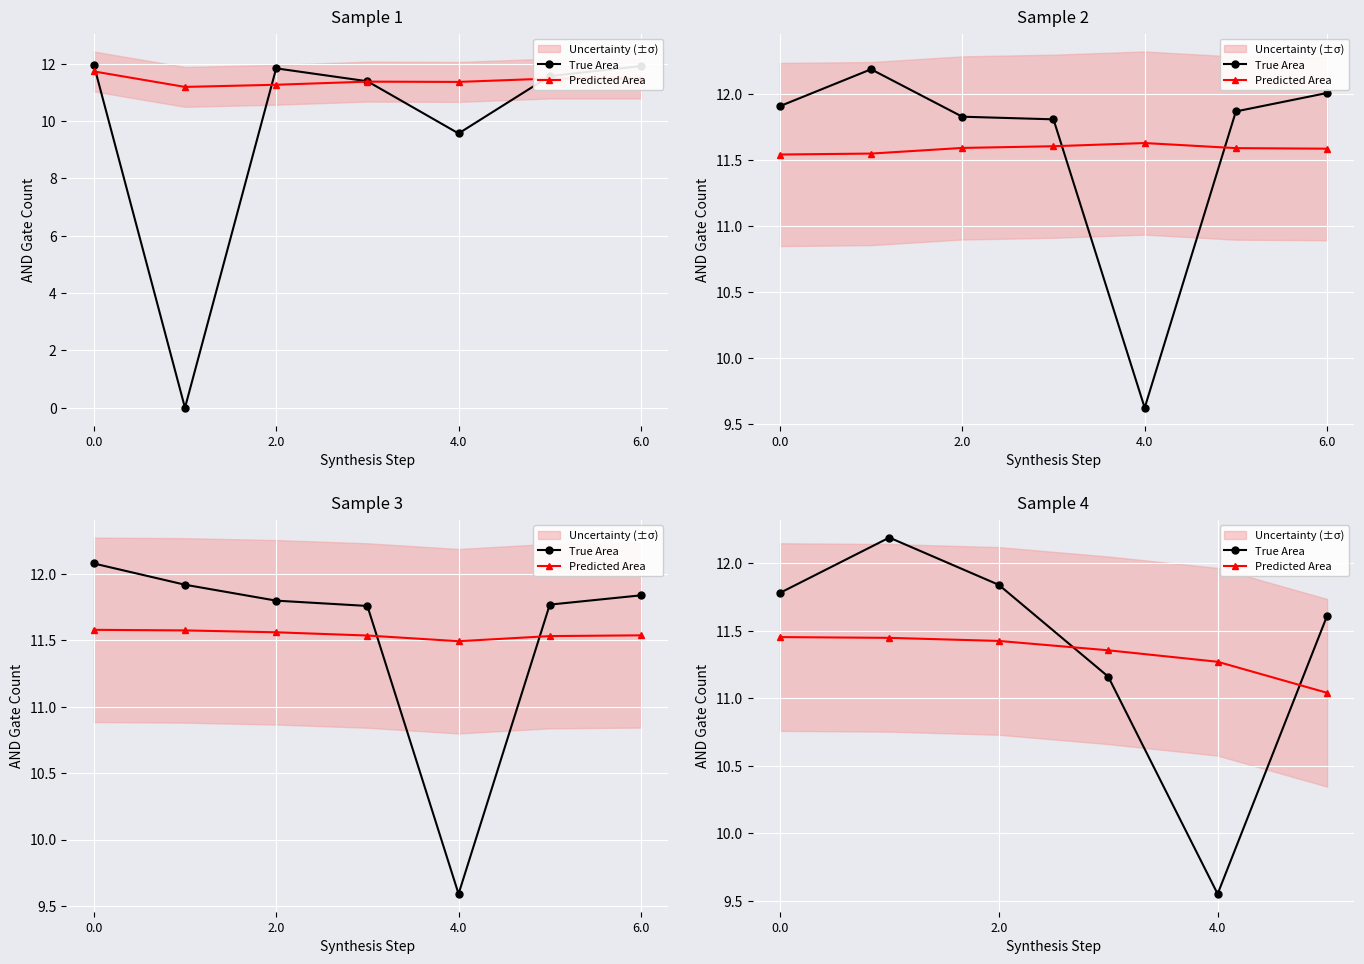

True or false: Predicted Area has more than 1 interior local peaks.

False